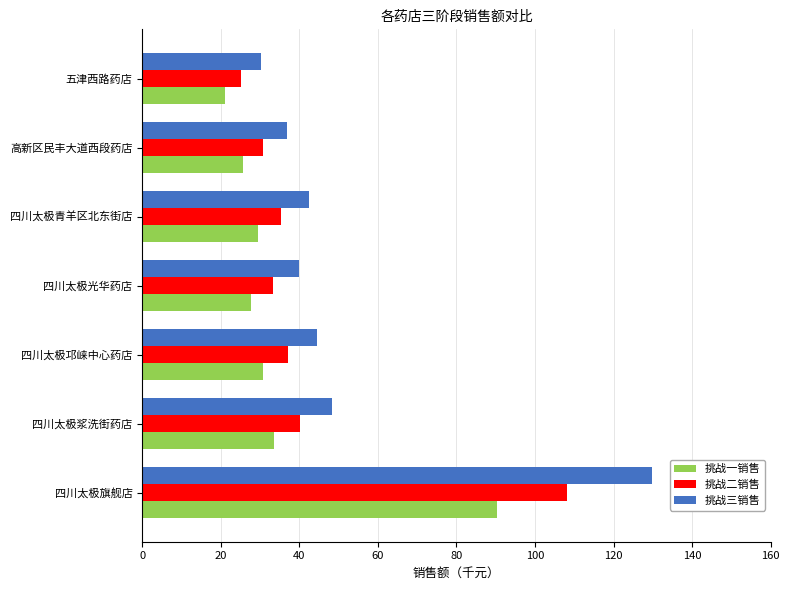

The value of 挑战二销售 at 五津西路药店 is 25.2. True or false?

True